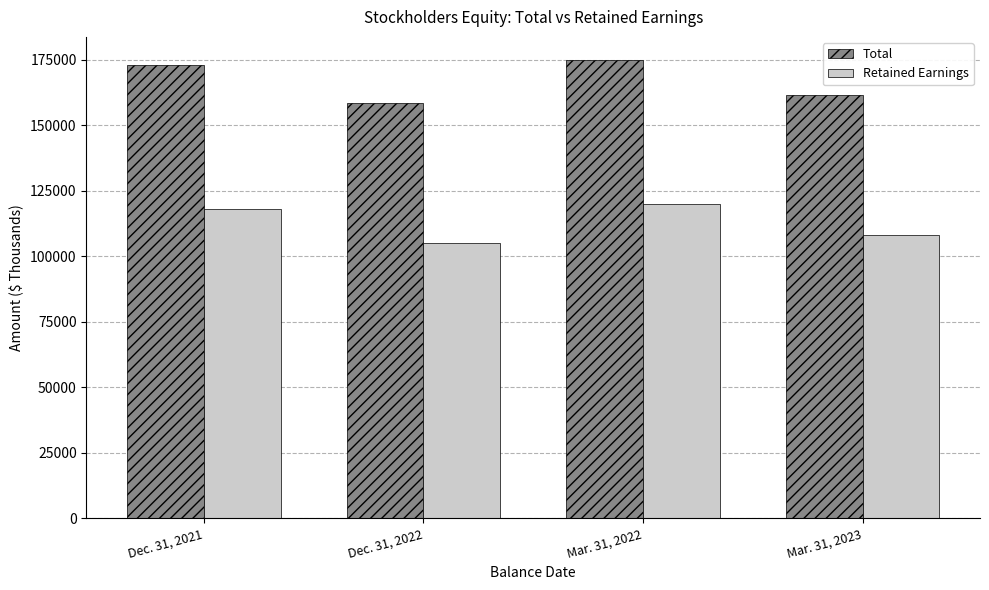

What is the highest value of the Total series?

174977